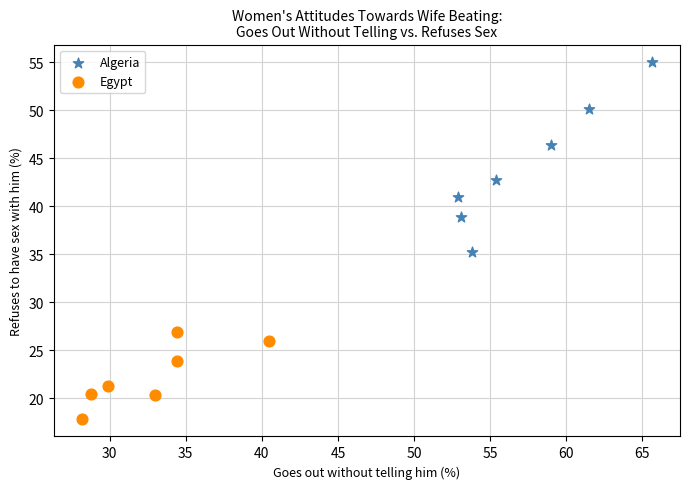

Which series reaches the minimum Y coordinate?

Egypt